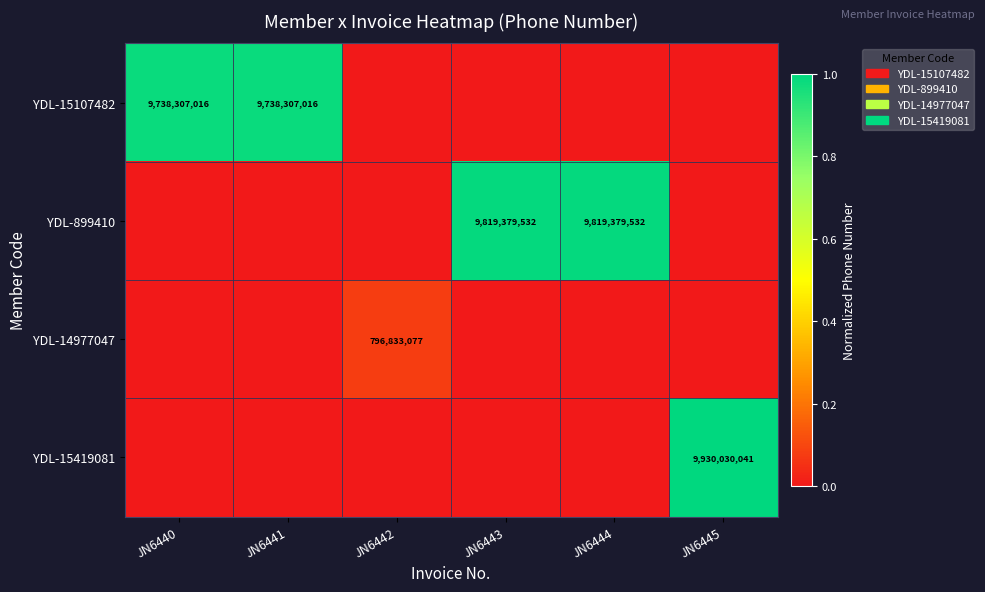

The YDL-14977047 series shows 796833077 at JN6442. True or false?

True